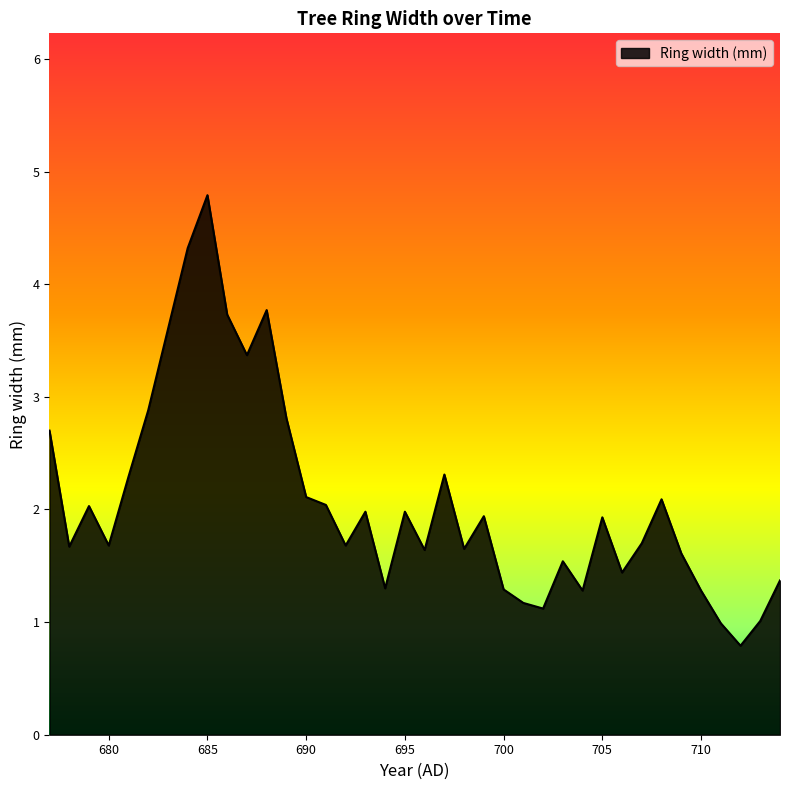

What is the greatest value displayed?

4.8